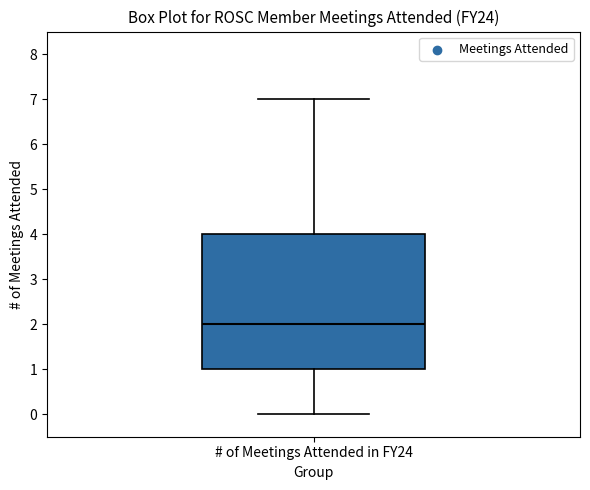

Read this box plot against the y-axis: the position of the median line, the range covered by the box, and the ends of both whiskers. The values are not printed on the chart, so give them approximately, as read against the axis.

median 2, box 1 to 4, whiskers 0 to 7